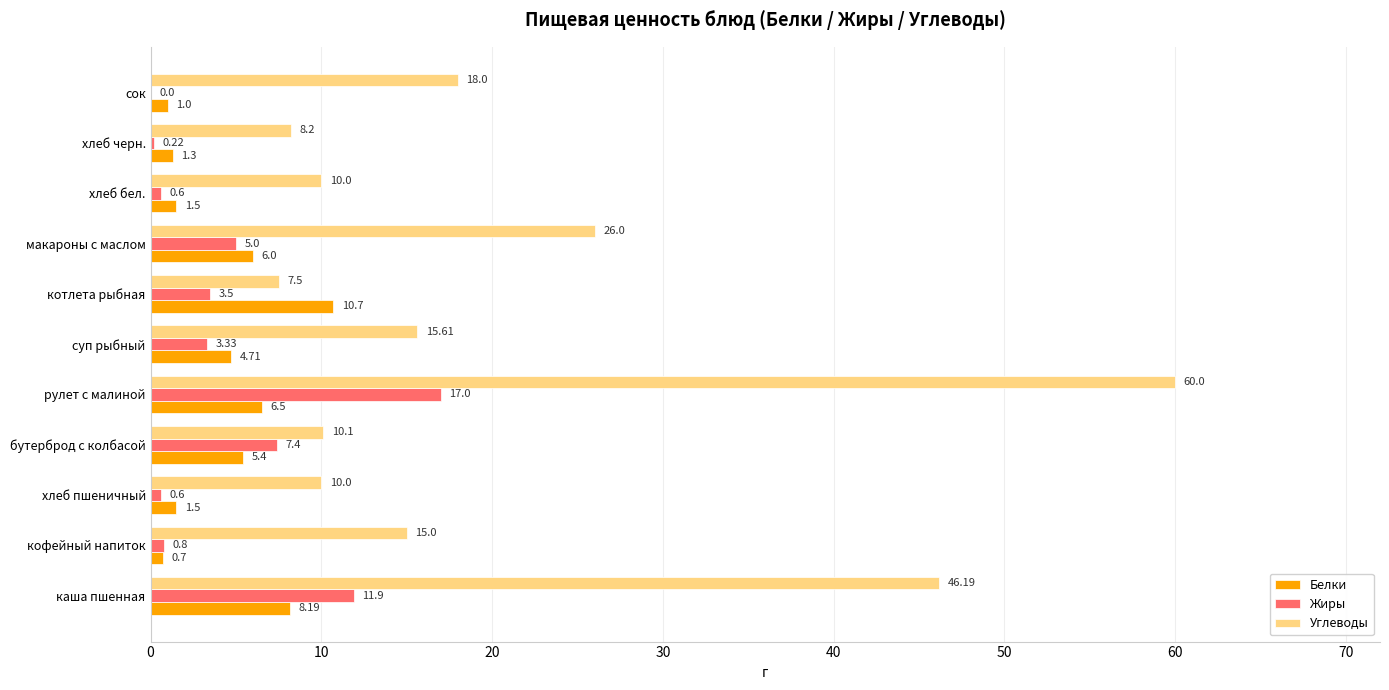

Where is Белки nearest to the value 5?

суп рыбный